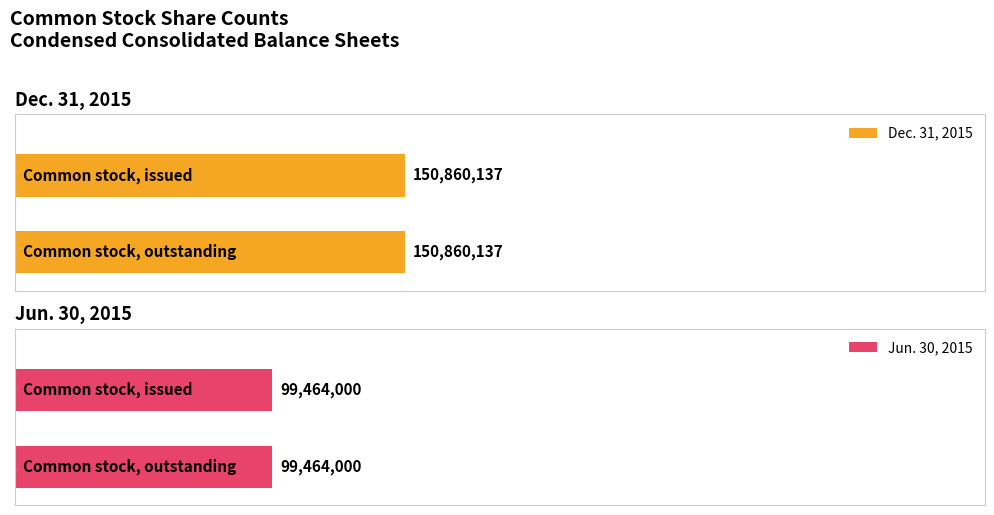

What is the spread (max minus min) of values at Common stock, issued?

51396137